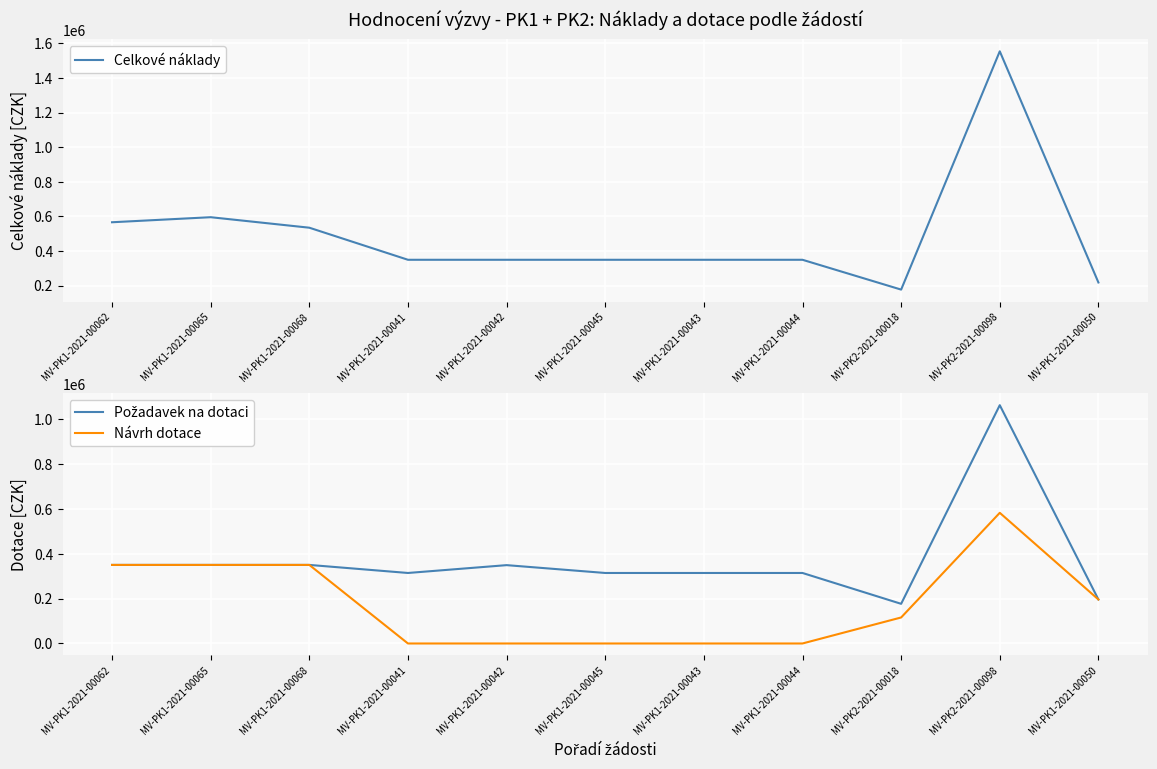

In Požadavek na dotaci, how many points are lower than both neighbors (excluding endpoints)?

2